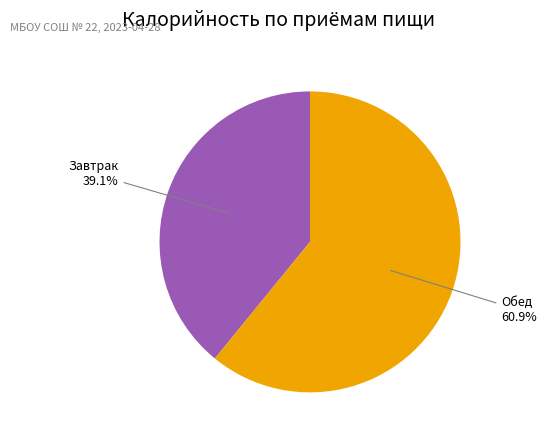

Does any single category account for the majority?

Yes